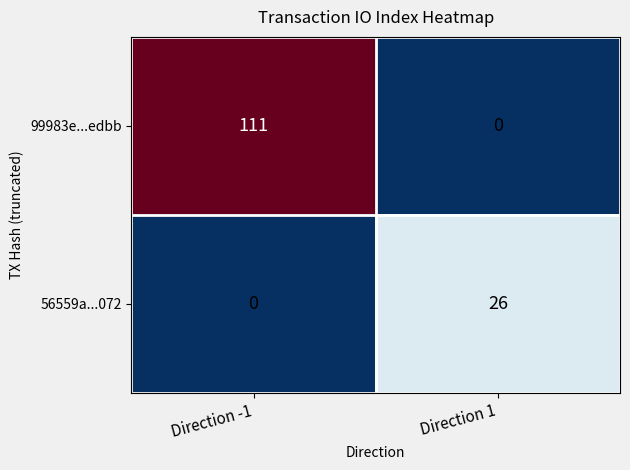

Rank the series by their average value, from highest to lowest.

99983e...edbb, 56559a...072